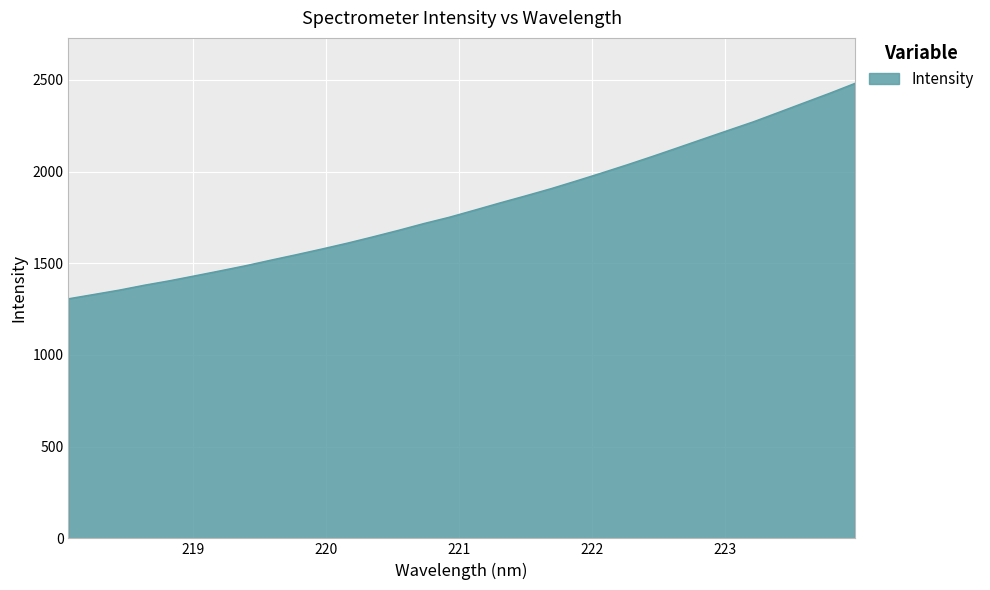

What is the difference between the maximum and minimum values?

1174.6